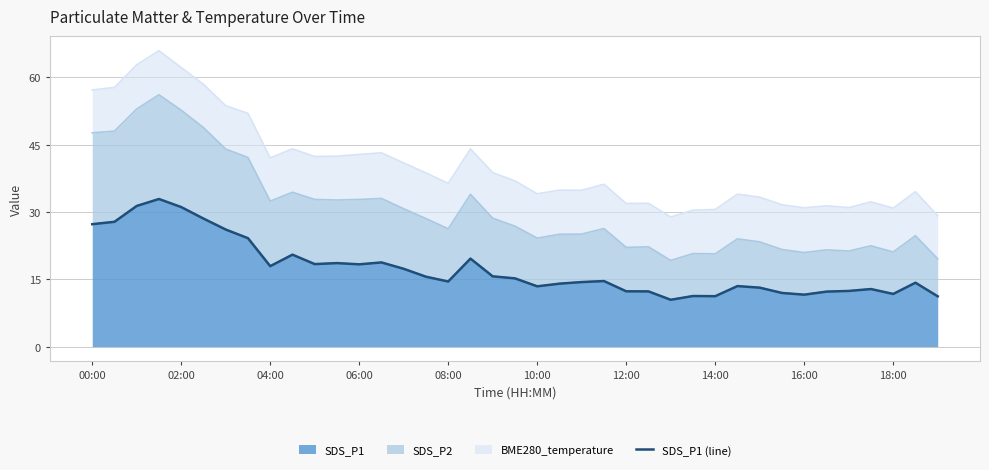

What is the minimum value for SDS_P1?

10.4